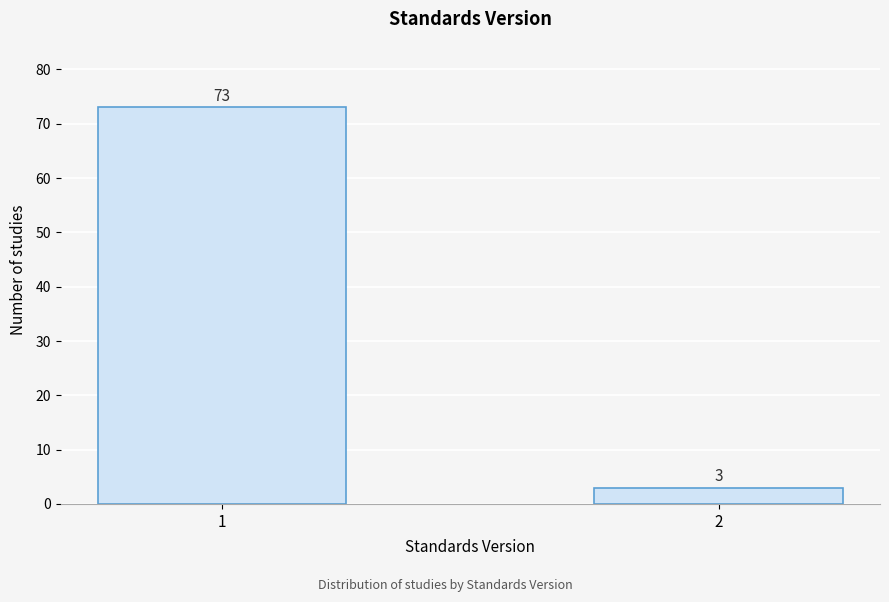

Reading left to right, what are all the values shown in this chart?

1=73	2=3